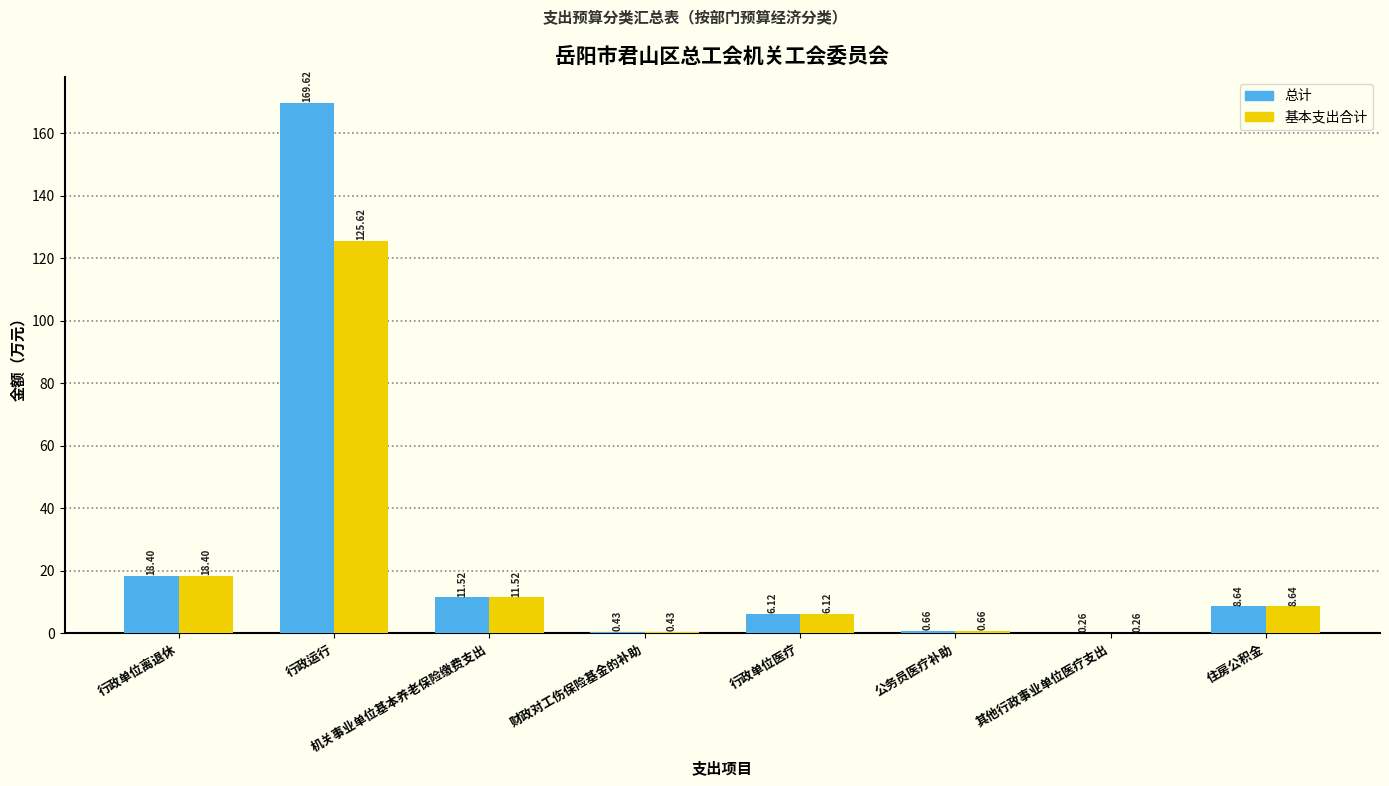

At which label does 基本支出合计 first exceed 8?

行政单位离退休